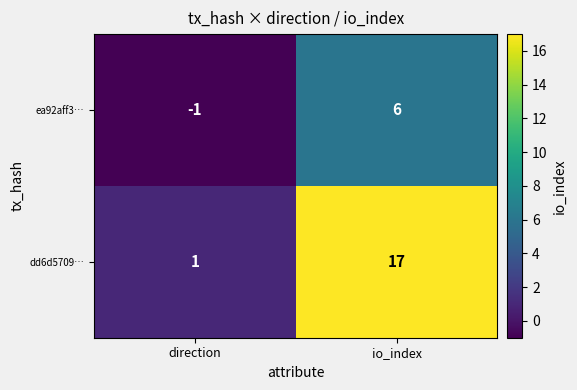

What is the difference between the maximum and minimum values in the dd6d5709… series?

16